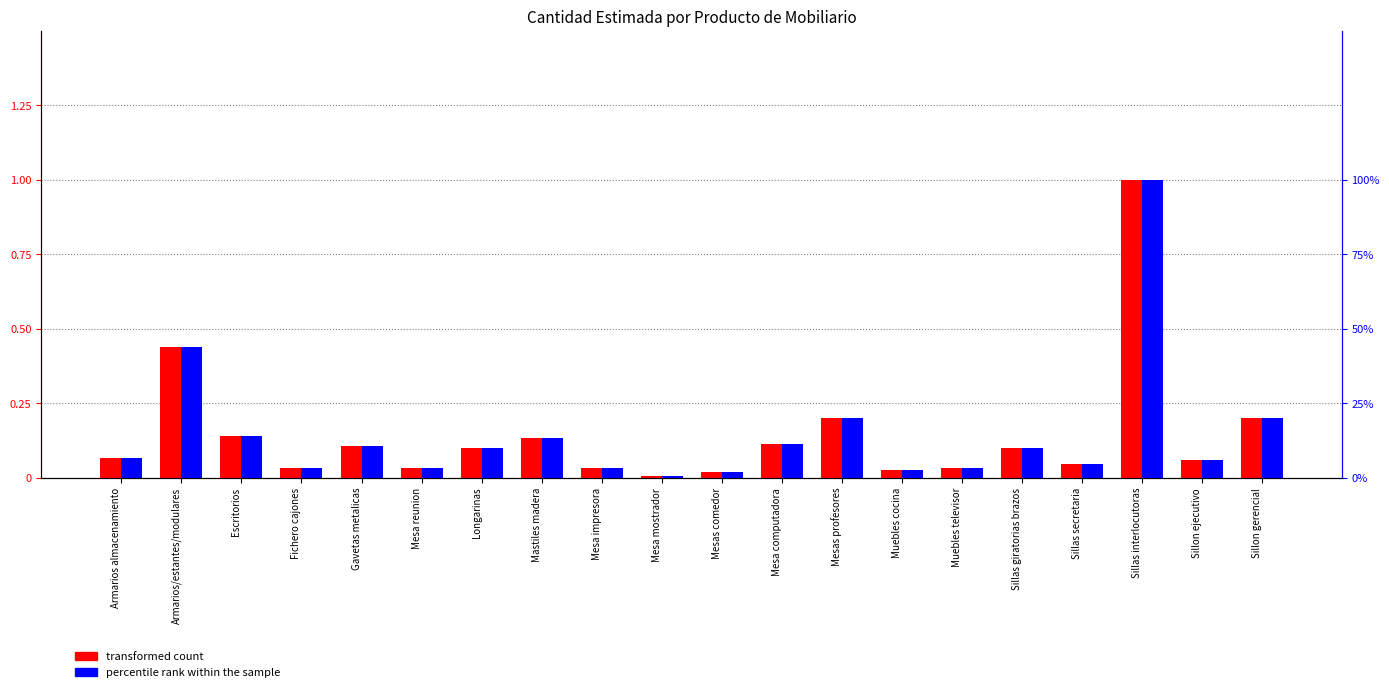

Which category has the highest value across all series?

Sillas interlocutoras